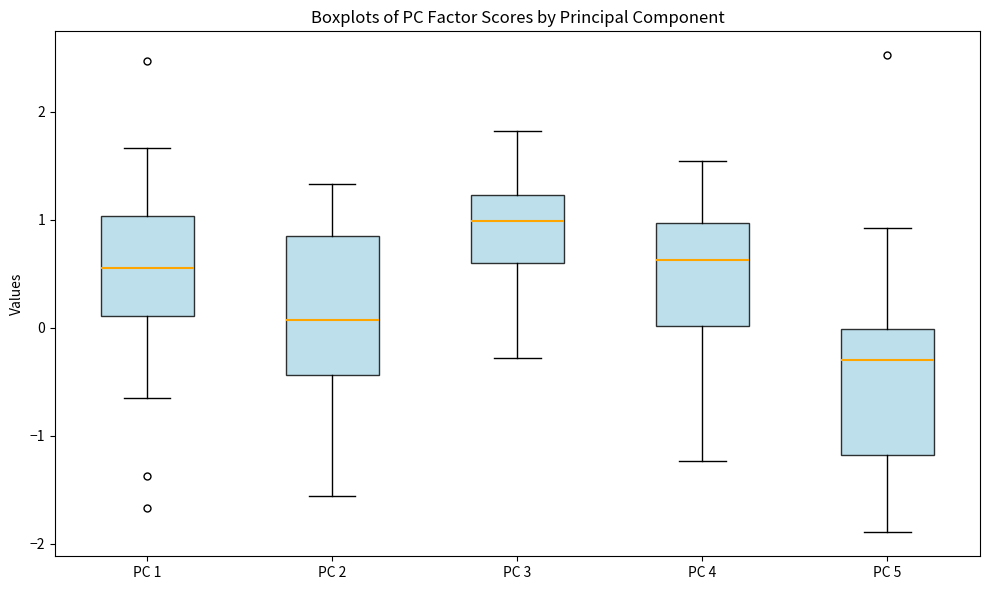

Which box has the lowest median line?

PC 5